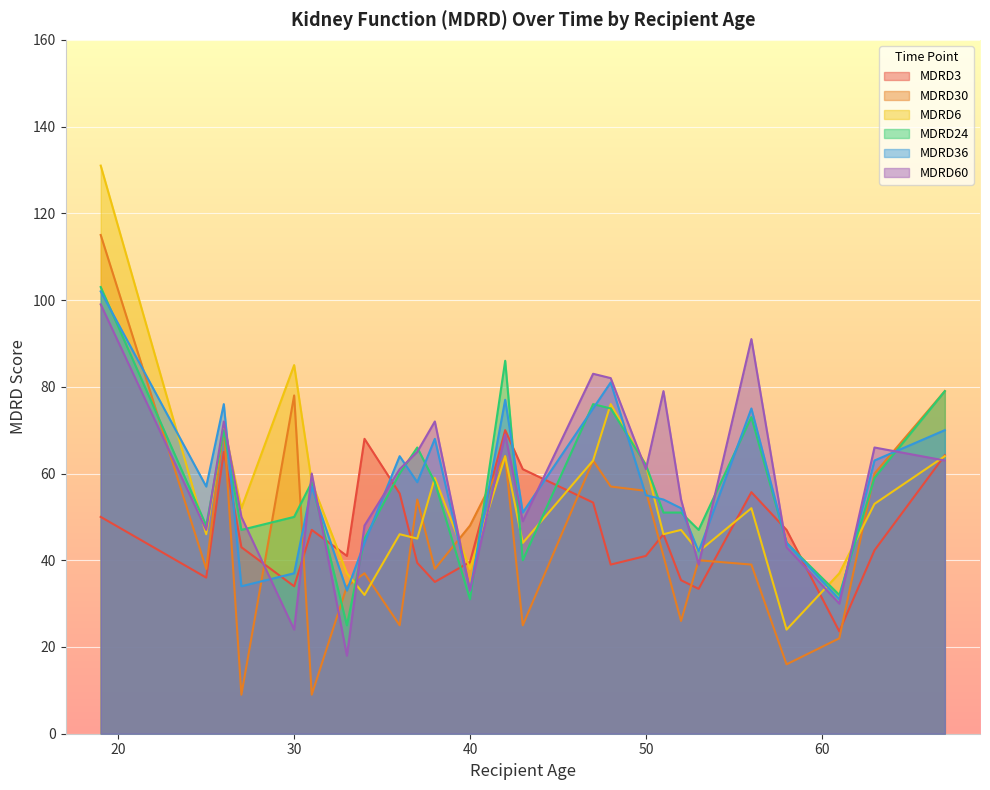

Between which two adjacent categories do MDRD3 and MDRD24 first intersect?

31 and 33